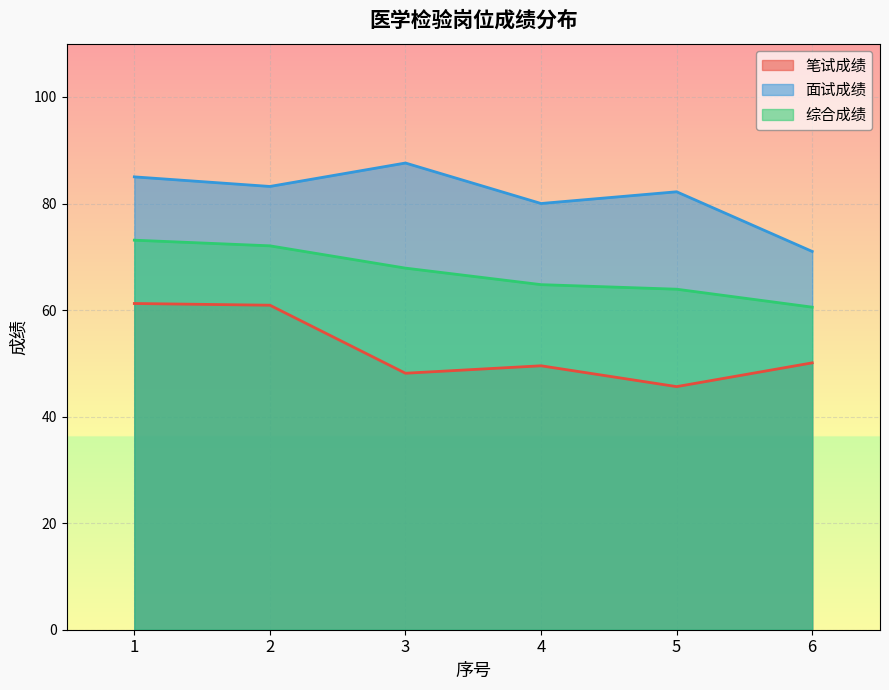

Rank the series by their average value, from lowest to highest.

笔试成绩, 综合成绩, 面试成绩